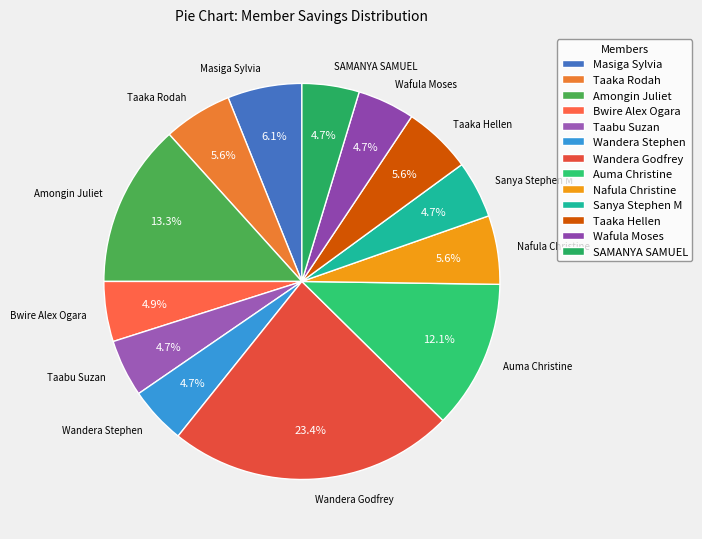

Between Amongin Juliet and Bwire Alex Ogara, which is larger?

Amongin Juliet